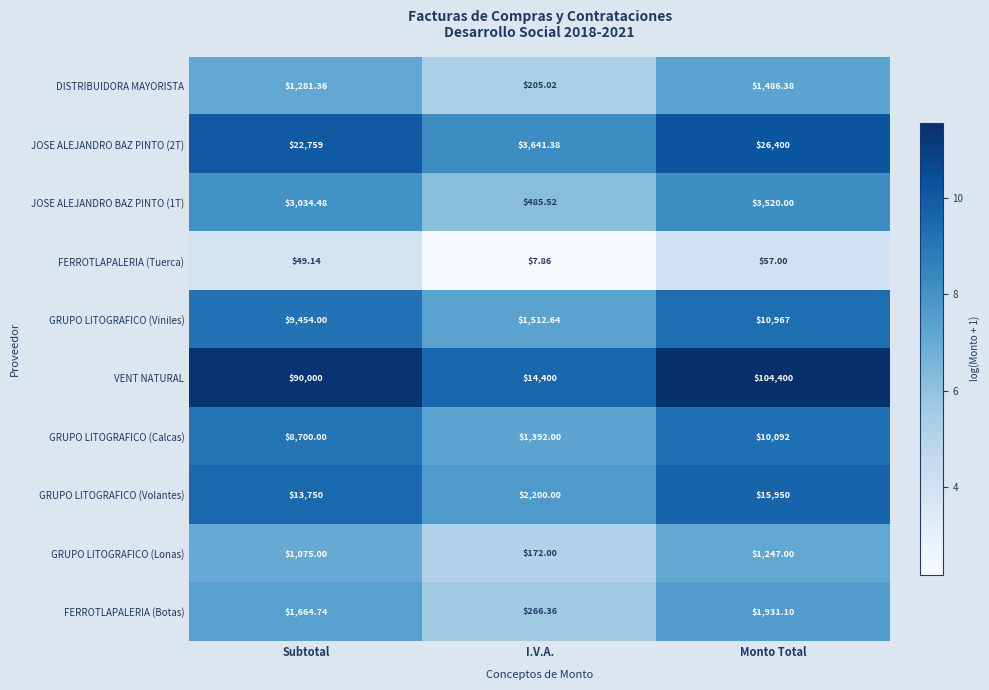

Which label corresponds to the smallest value in the chart?

I.V.A.